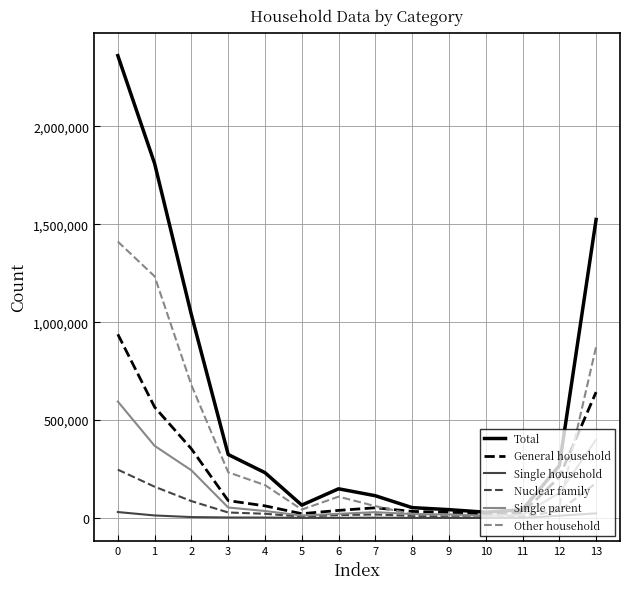

Which series has the largest total across all categories?

Total